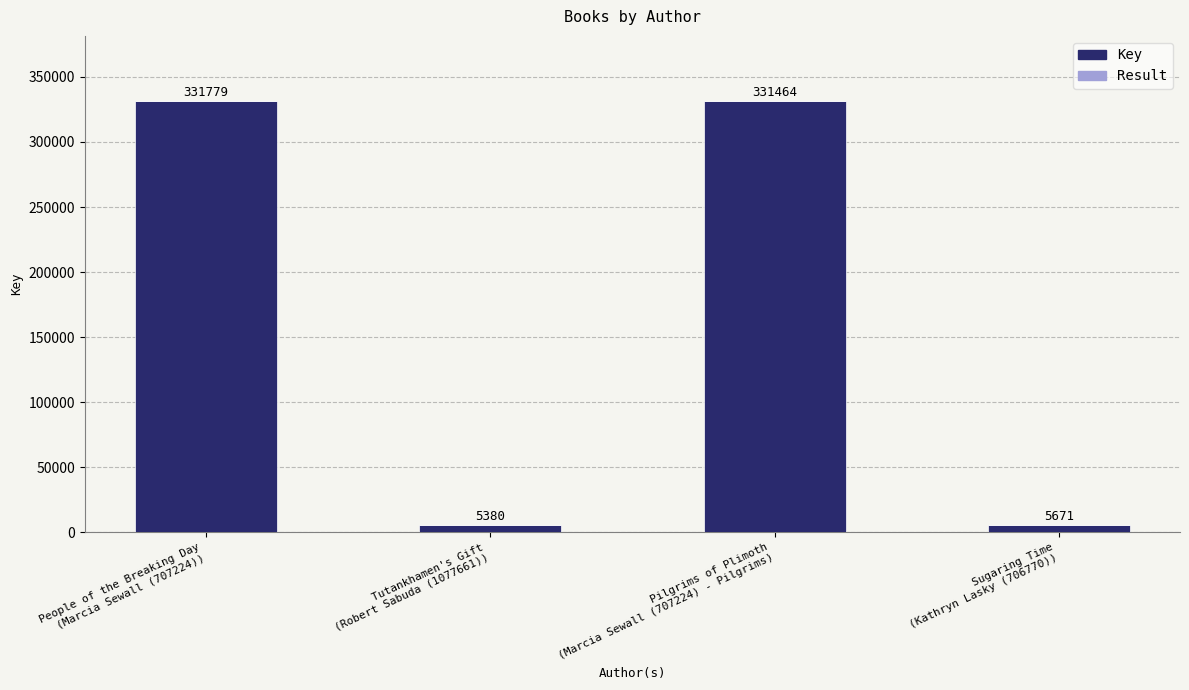

What is the sum of all Key values?

674284